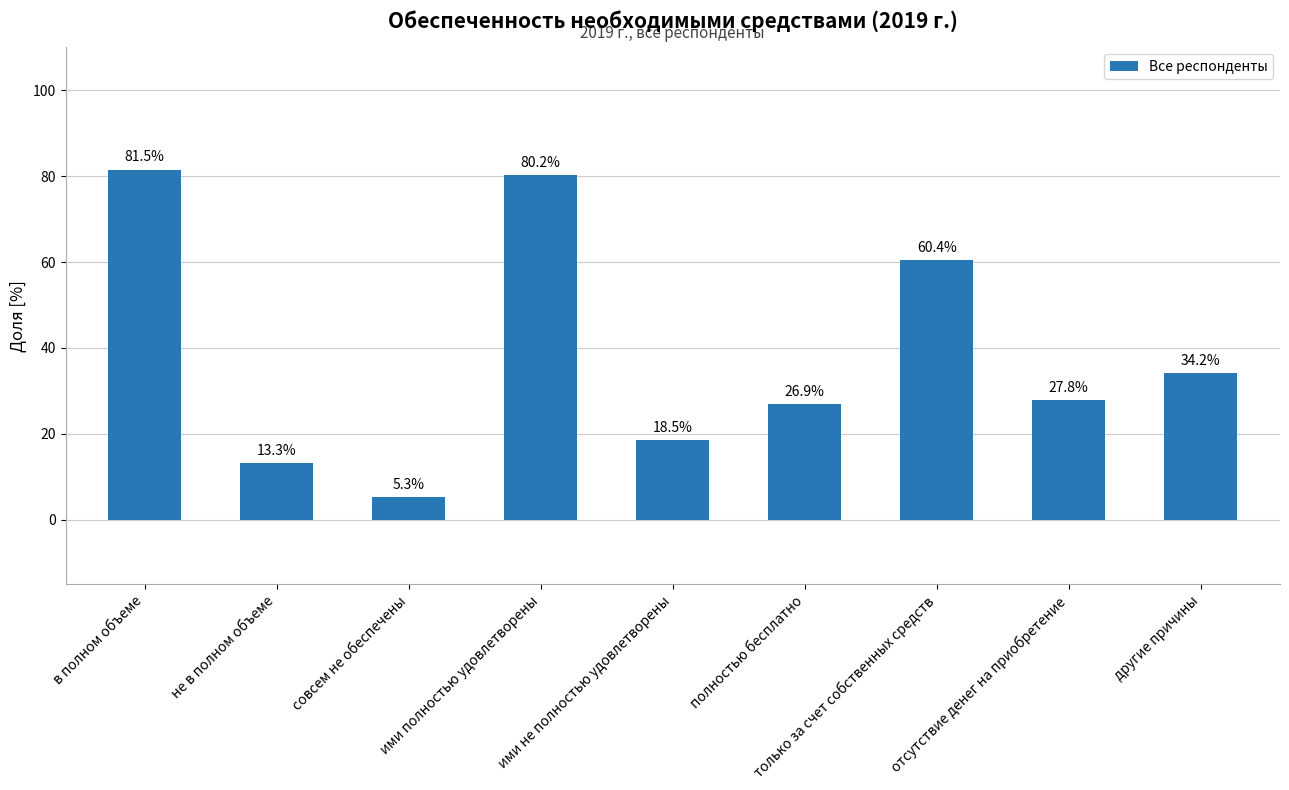

What is the difference between the values at в полном объеме and ими не полностью удовлетворены?

63.0